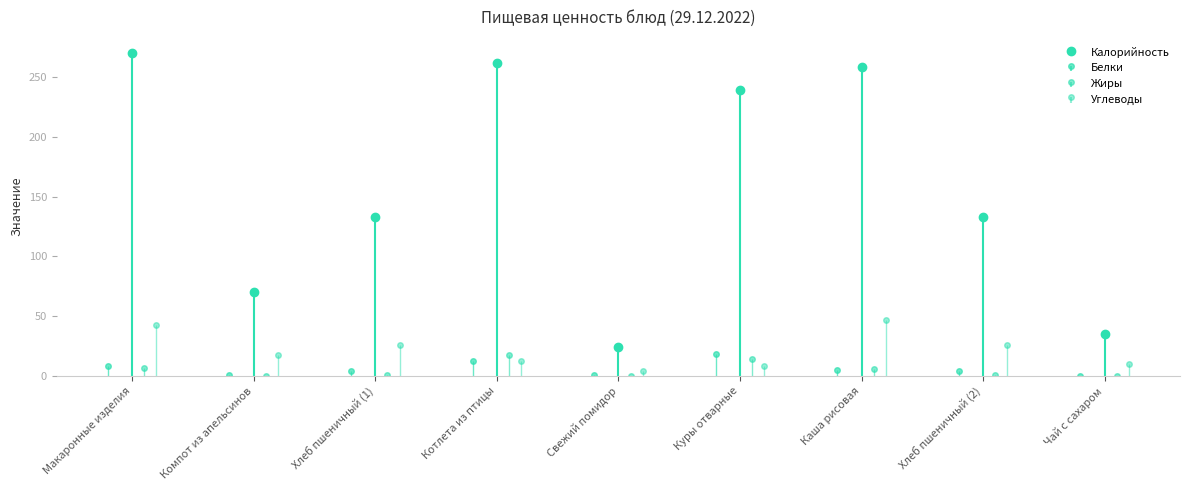

What is the label of the 2nd bar from the right?

Хлеб пшеничный (2)